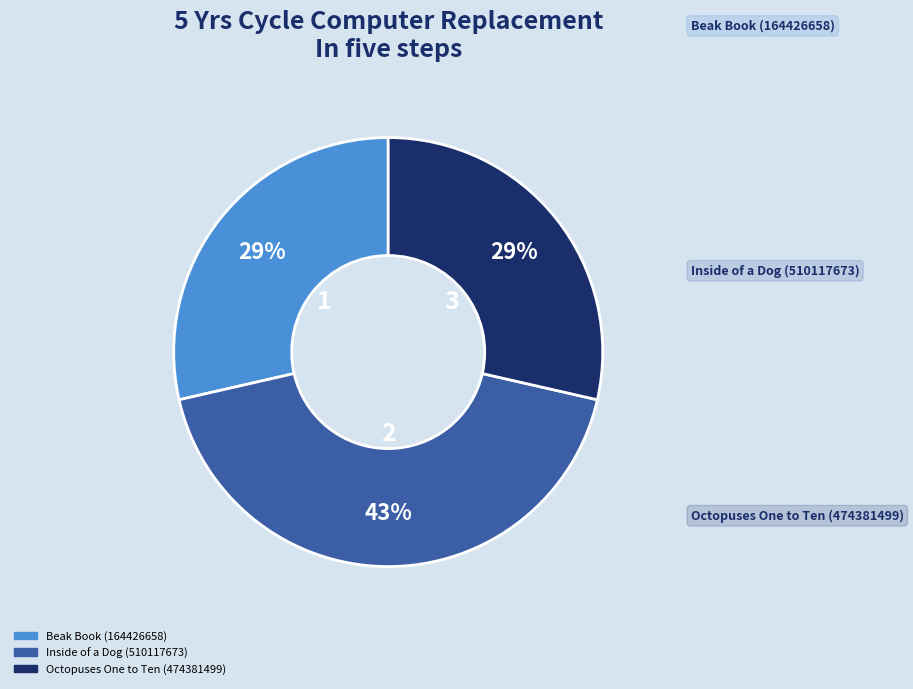

Does Octopuses One to Ten (474381499) account for over 50% of the chart?

No